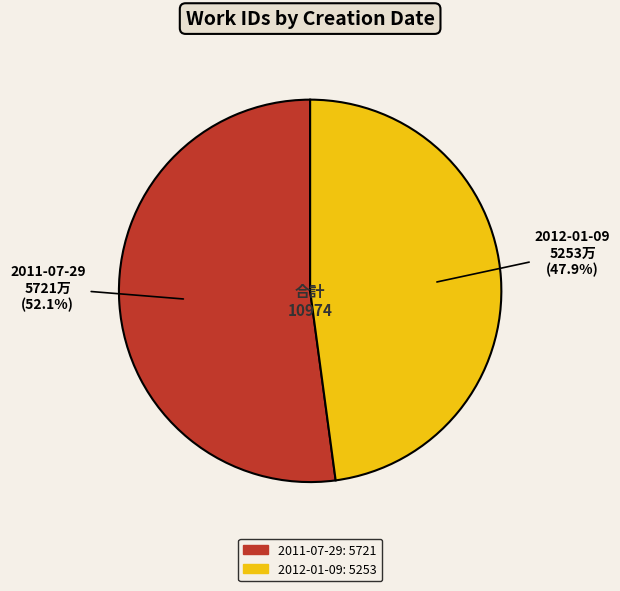

Which slice is the smallest?

2012-01-09